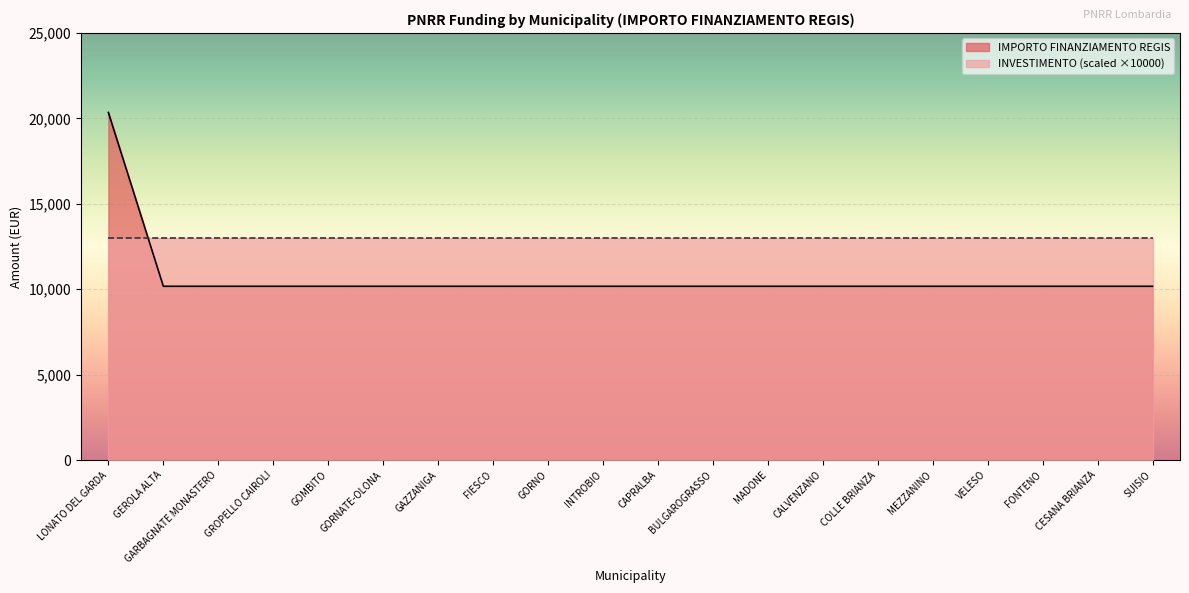

What is the difference between the maximum and minimum values?

10172